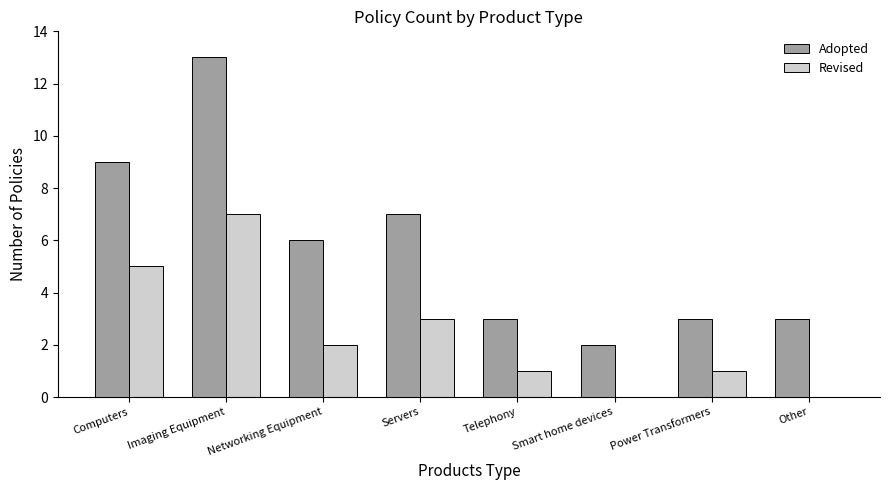

Where does the Adopted series first go above 6?

Computers